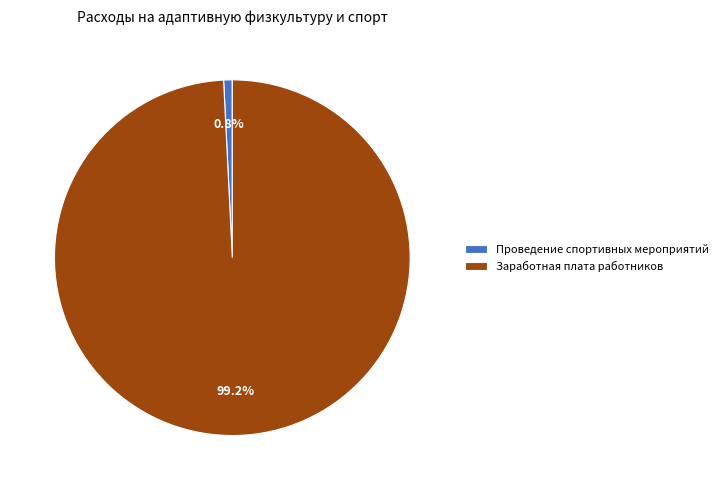

What is the largest slice in the pie chart?

Заработная плата работников